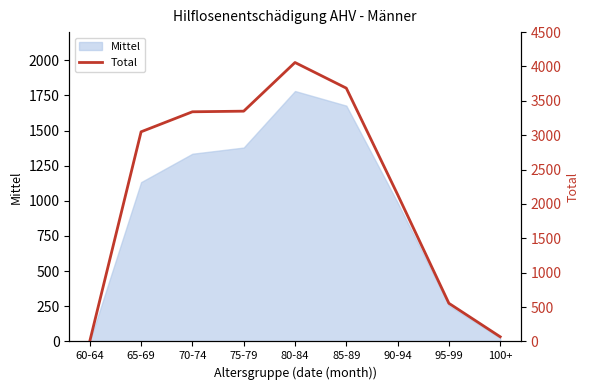

Reading left to right, what are all the values shown in this chart?

5	3050	3341	3350	4058	3685	2137	555	68